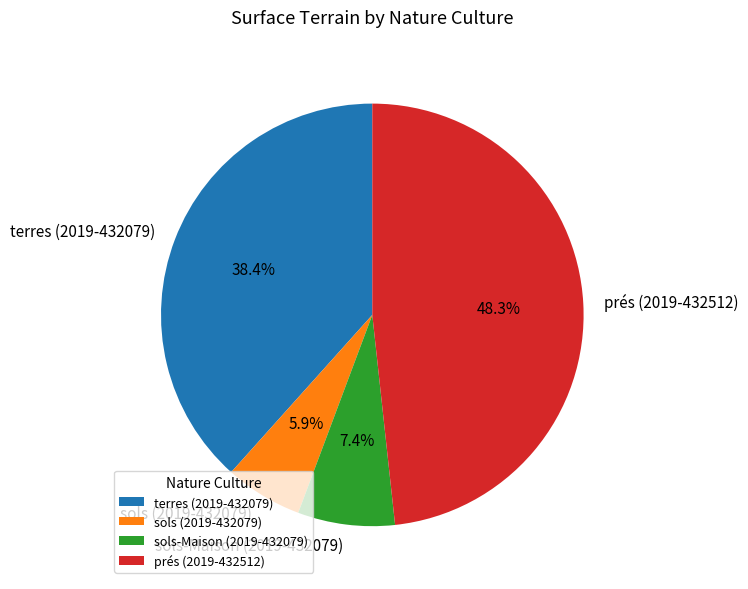

Which slice is the largest?

prés (2019-432512)